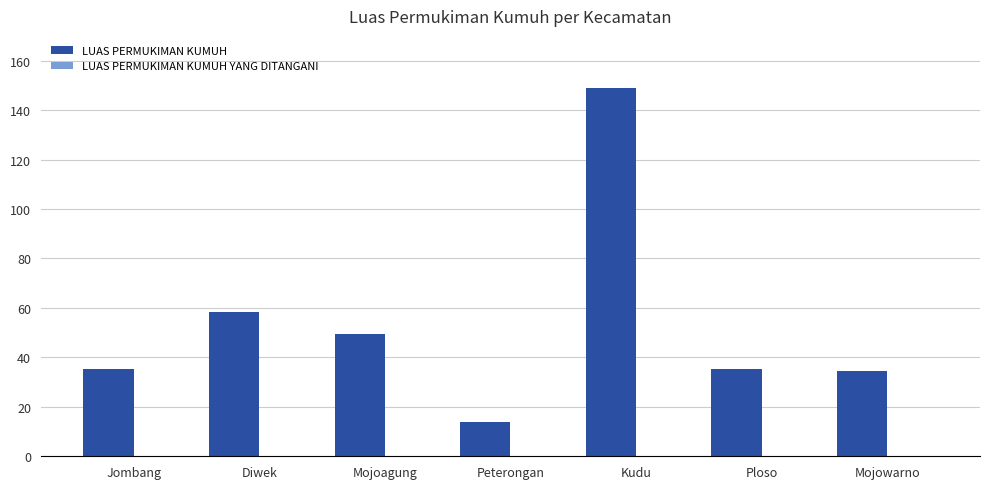

What is the change in value from Diwek to Mojoagung?

-9.0